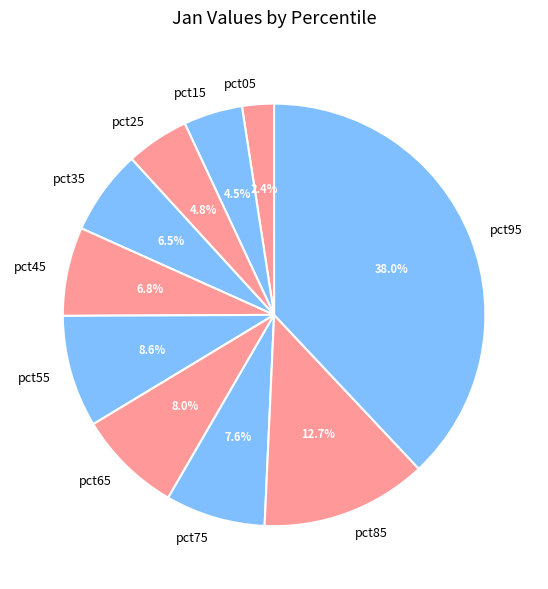

Does pct15 account for over 50% of the chart?

No